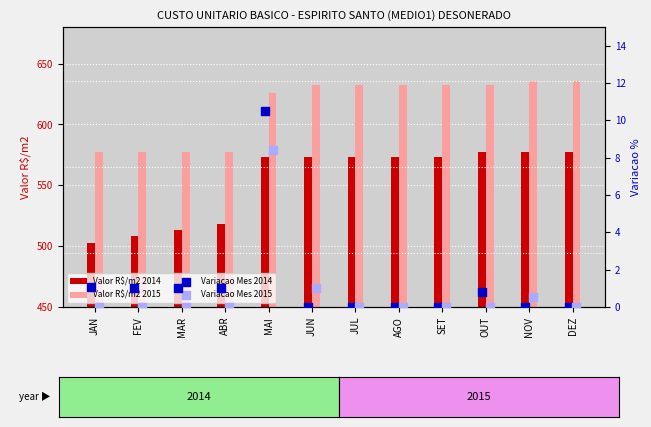

Which series has the largest total across all categories?

Valor R$/m2 2015